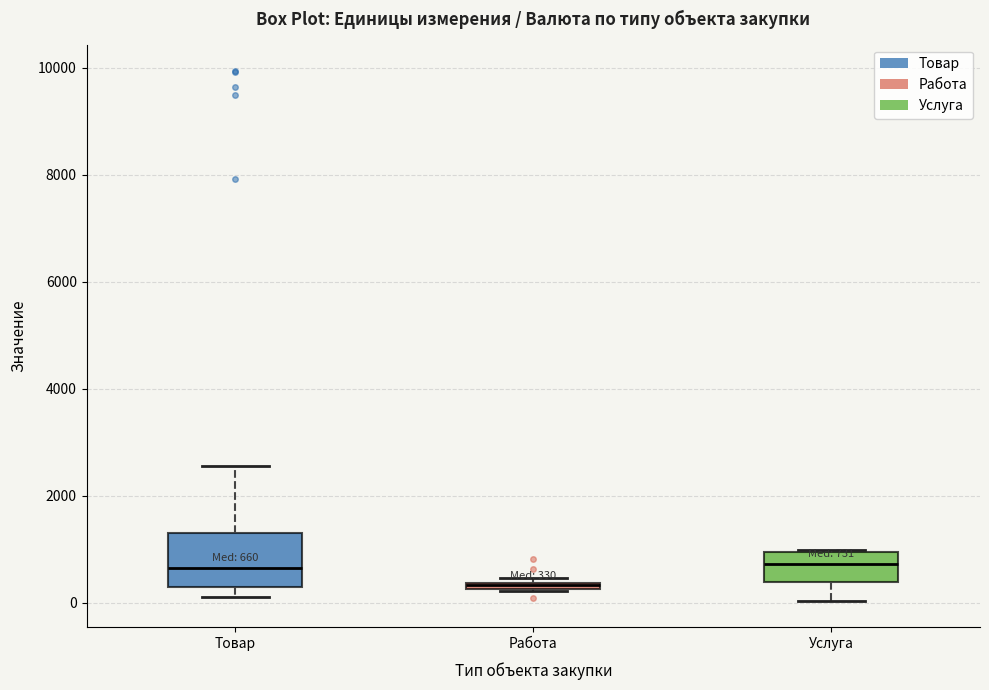

Comparing the boxes themselves (not the whiskers), which one is the tallest?

Товар